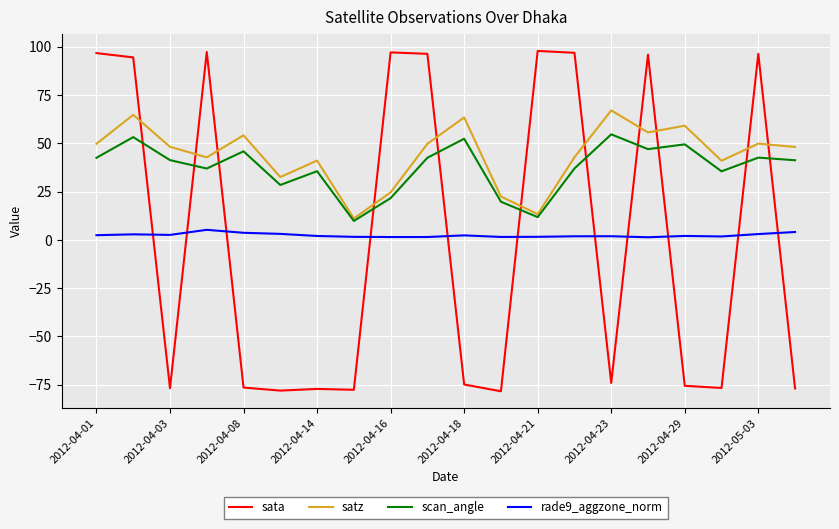

How many times do scan_angle and sata cross each other?

11